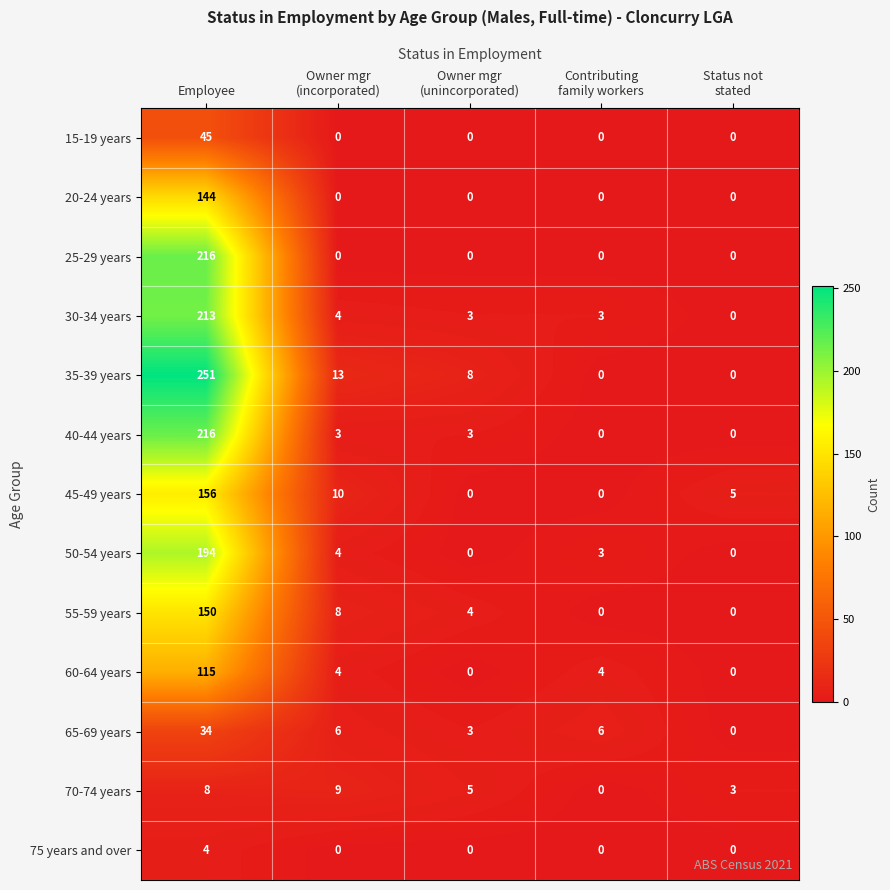

At how many categories does at least one series exceed 188?

1